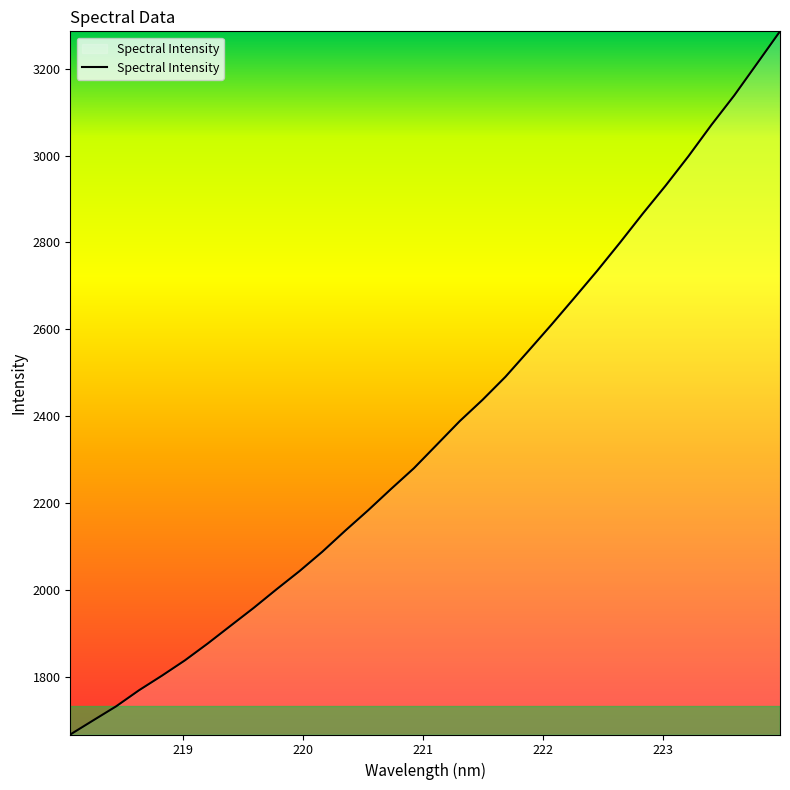

What is the maximum value shown in the chart?

3286.0